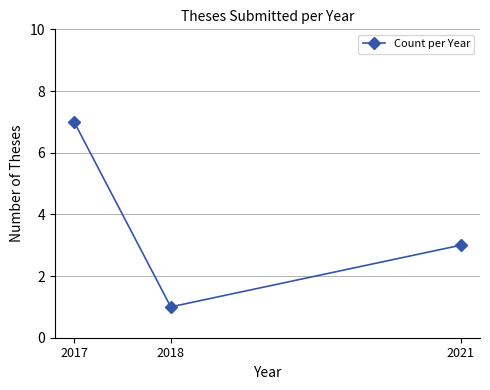

List the labels in order of value, smallest first.

2018, 2021, 2017